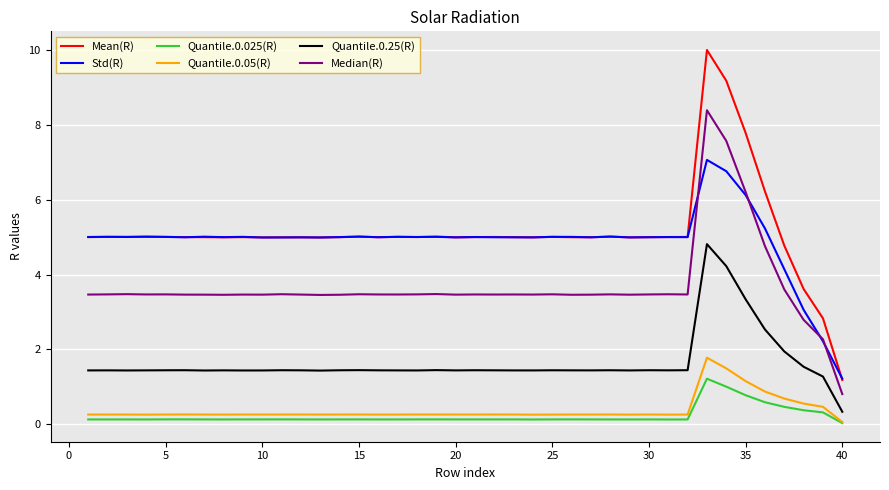

True or false: Quantile.0.05(R) and Mean(R) intersect in this chart.

False